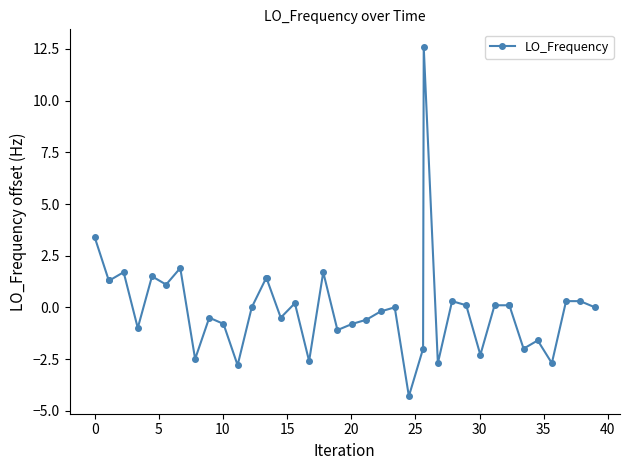

How many lines are shown in the chart?

1